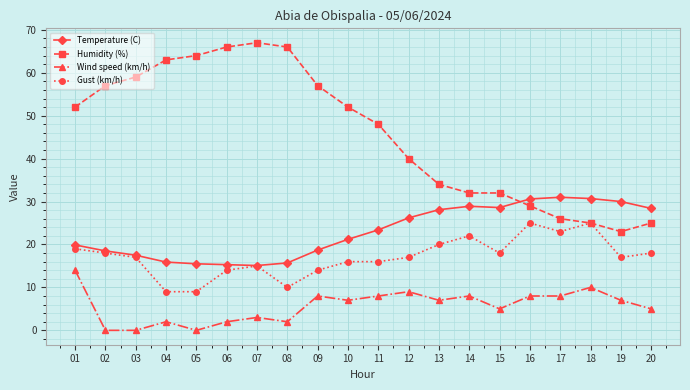

True or false: Gust (km/h) has more than 1 interior local peaks.

True